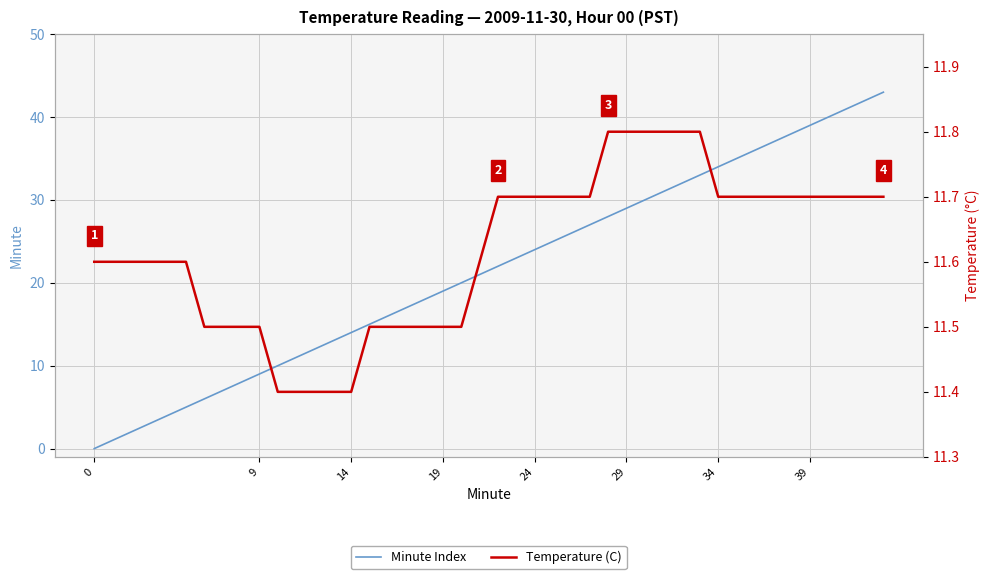

What is the maximum value for Minute Index?

43